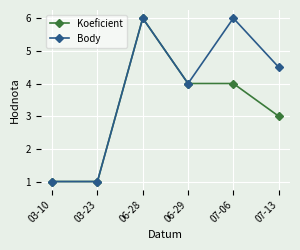

At which category does Koeficient reach its first local peak?

06-28